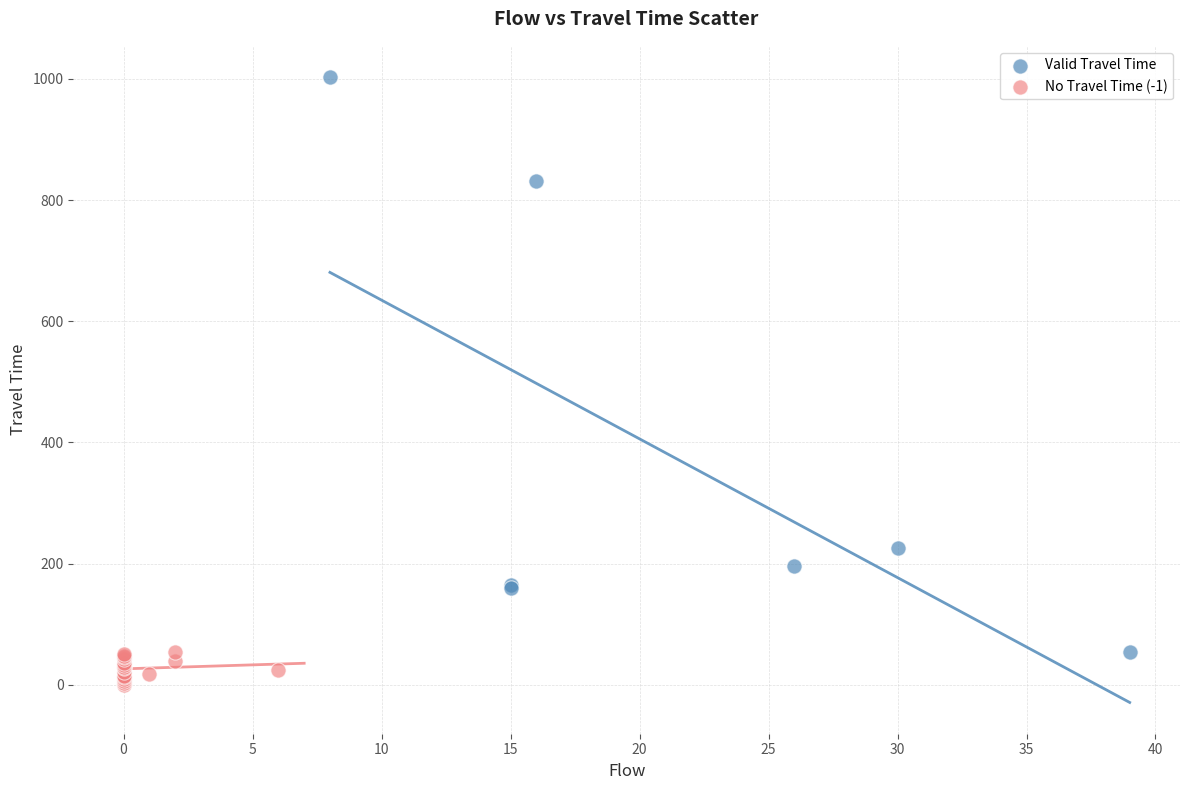

Which series reaches the maximum Y coordinate?

Valid Travel Time